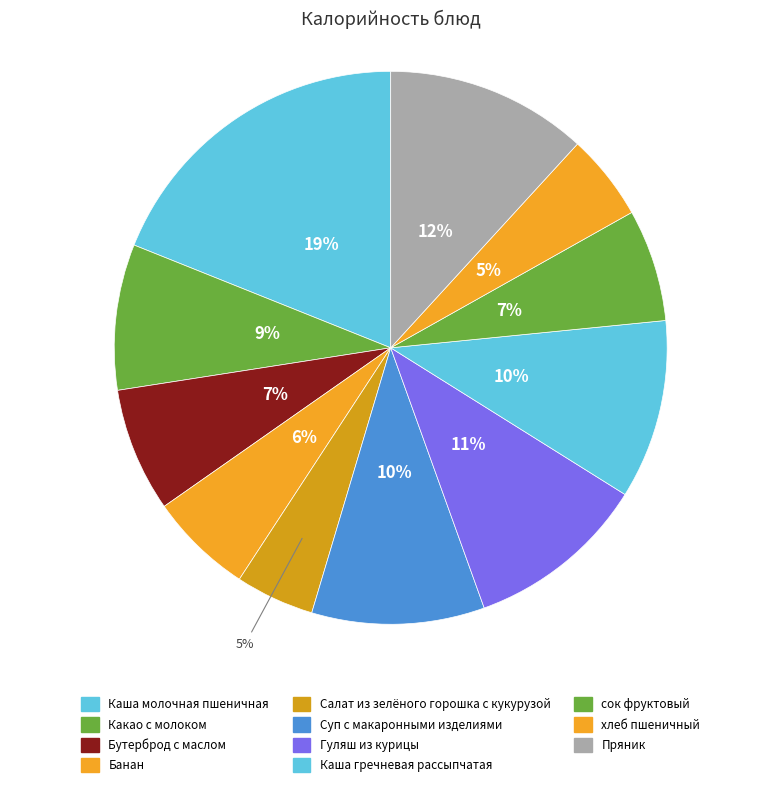

Which has a higher value, Каша молочная пшеничная or хлеб пшеничный?

Каша молочная пшеничная